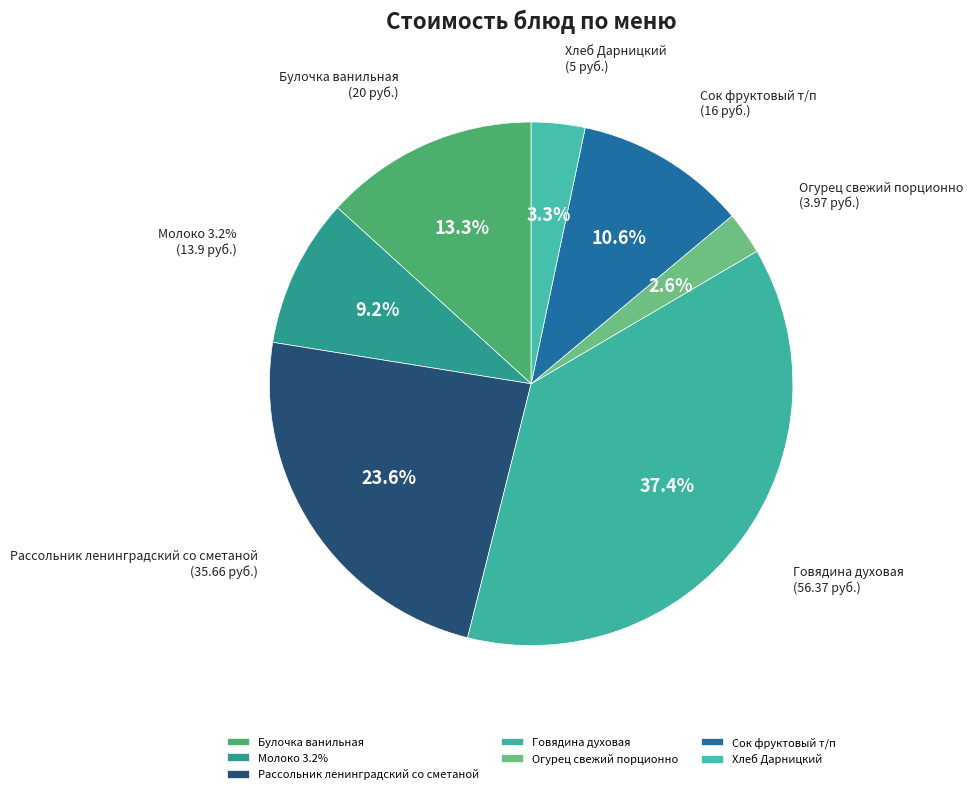

What is the change in value from Молоко 3.2% to Говядина духовая?

+42.5